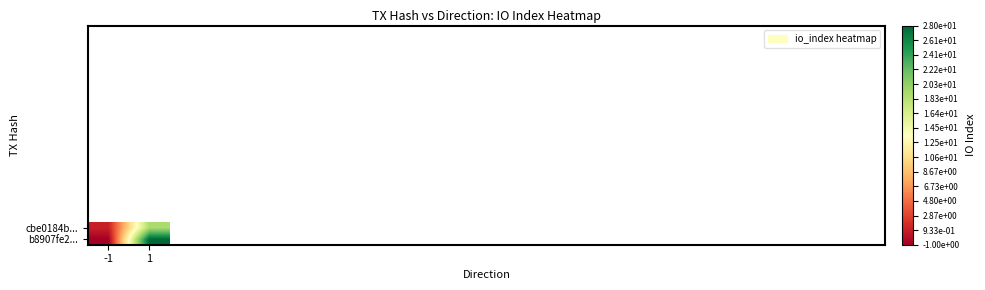

True or false: cbe0184b... has a value of 5 at 1.

False